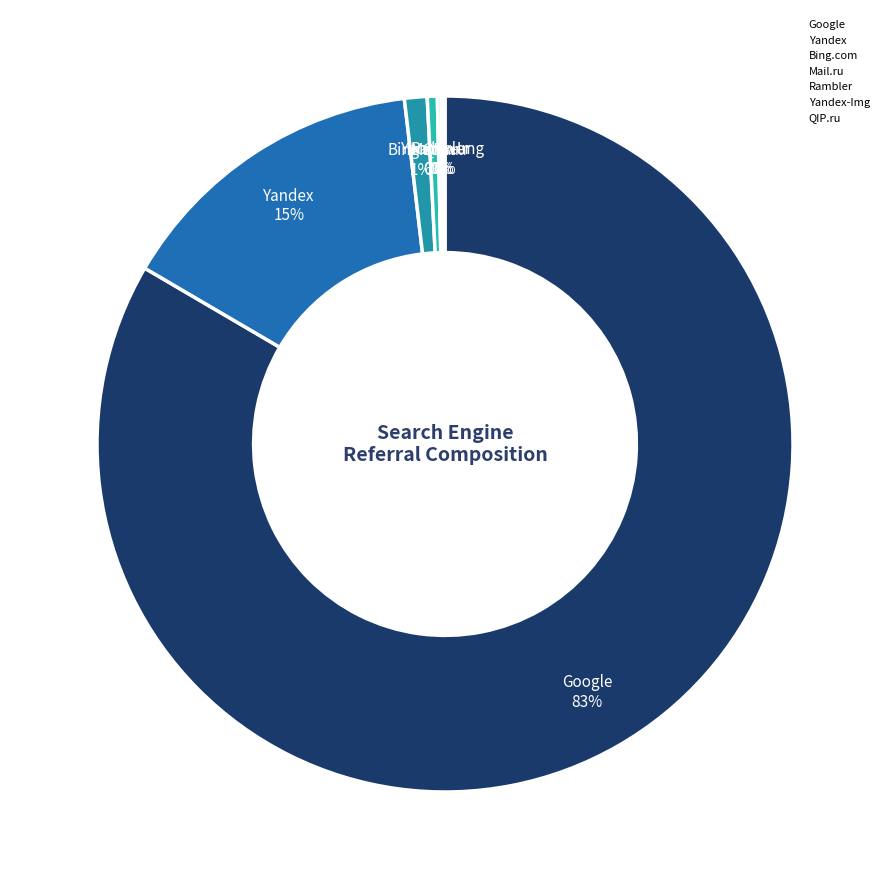

Is the sum of Mail.ru and Yandex greater than half?

No